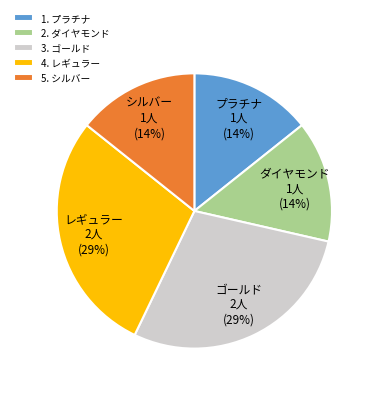

Is ゴールド the majority of the pie?

No